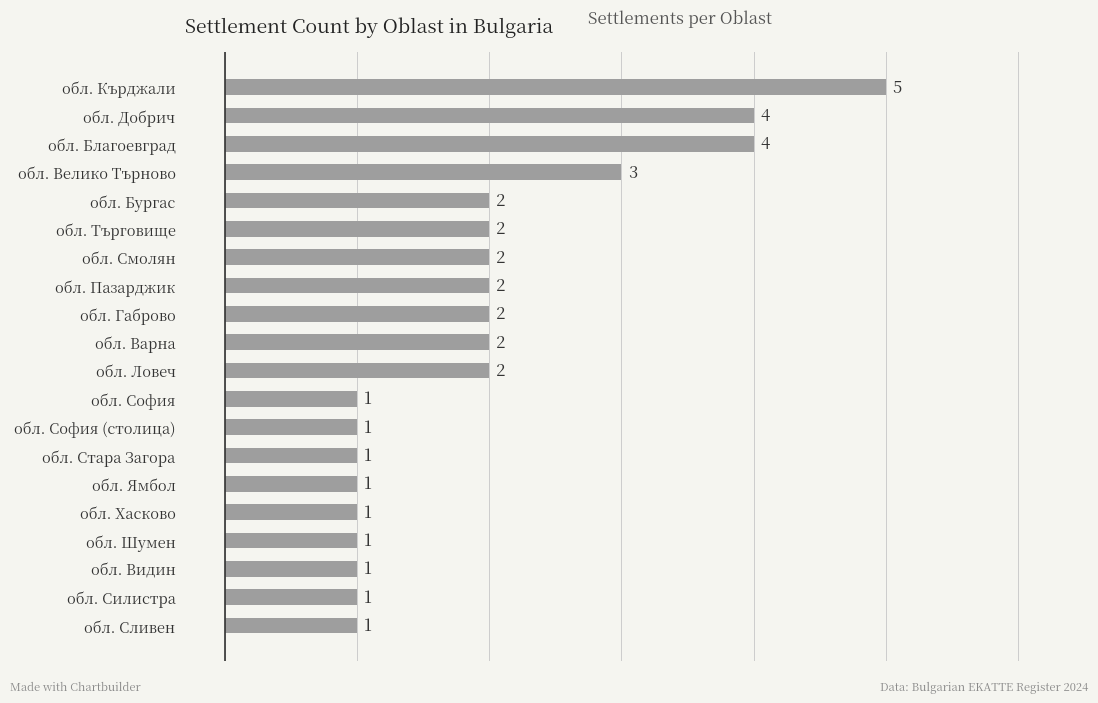

Is it true that the value at обл. Сливен is 1?

True